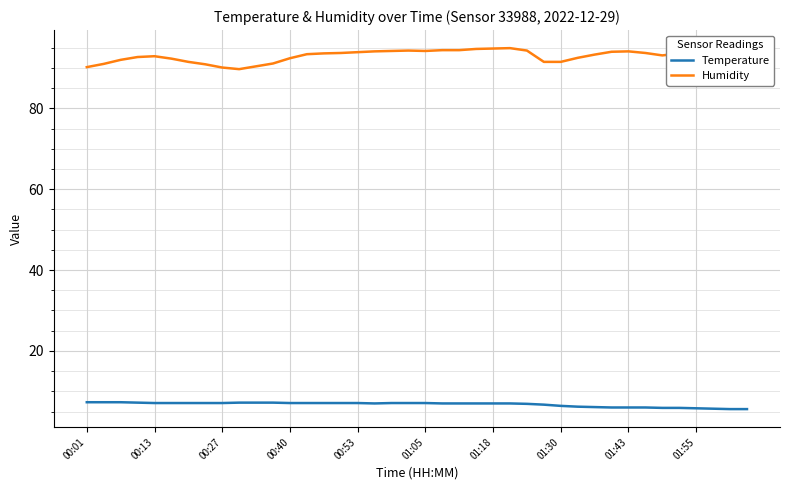

What is the greatest value displayed?

94.9